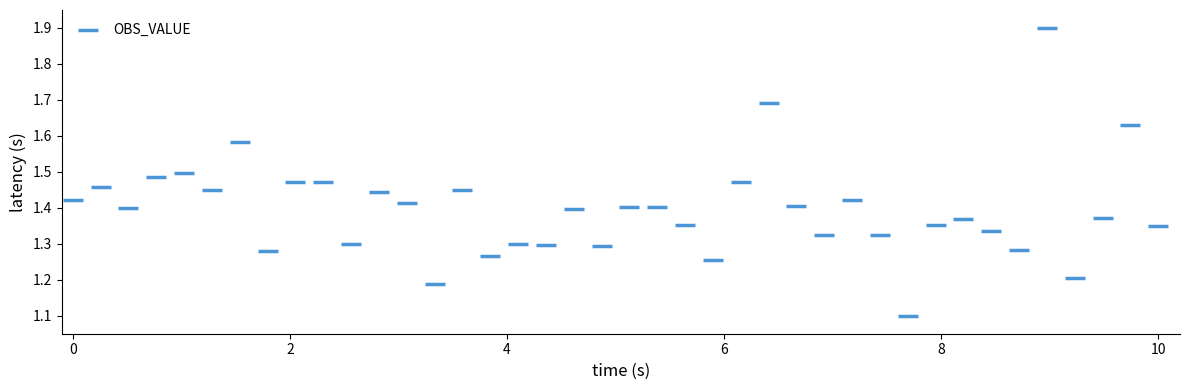

What is the range of X values (max minus min)?

10.0